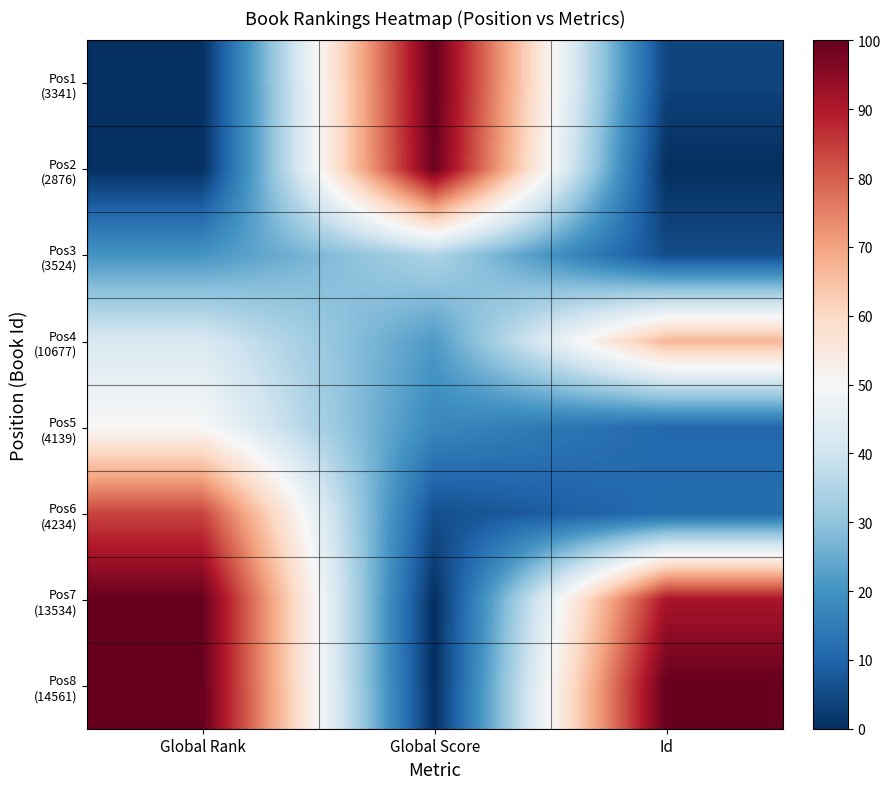

What is the spread (max minus min) of values at Global Score?

100.0